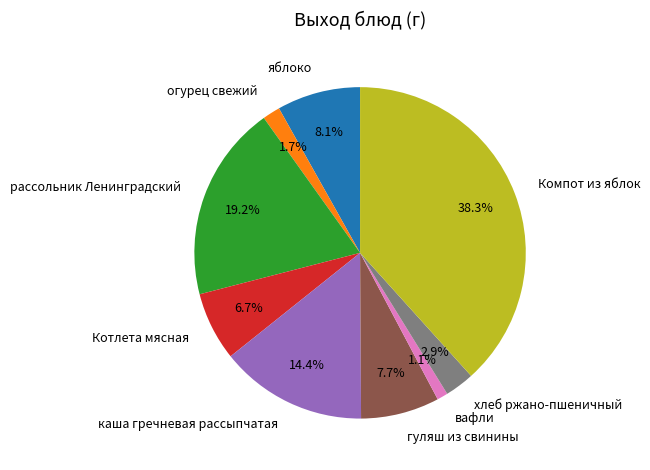

True or false: огурец свежий accounts for 2% of the total.

True